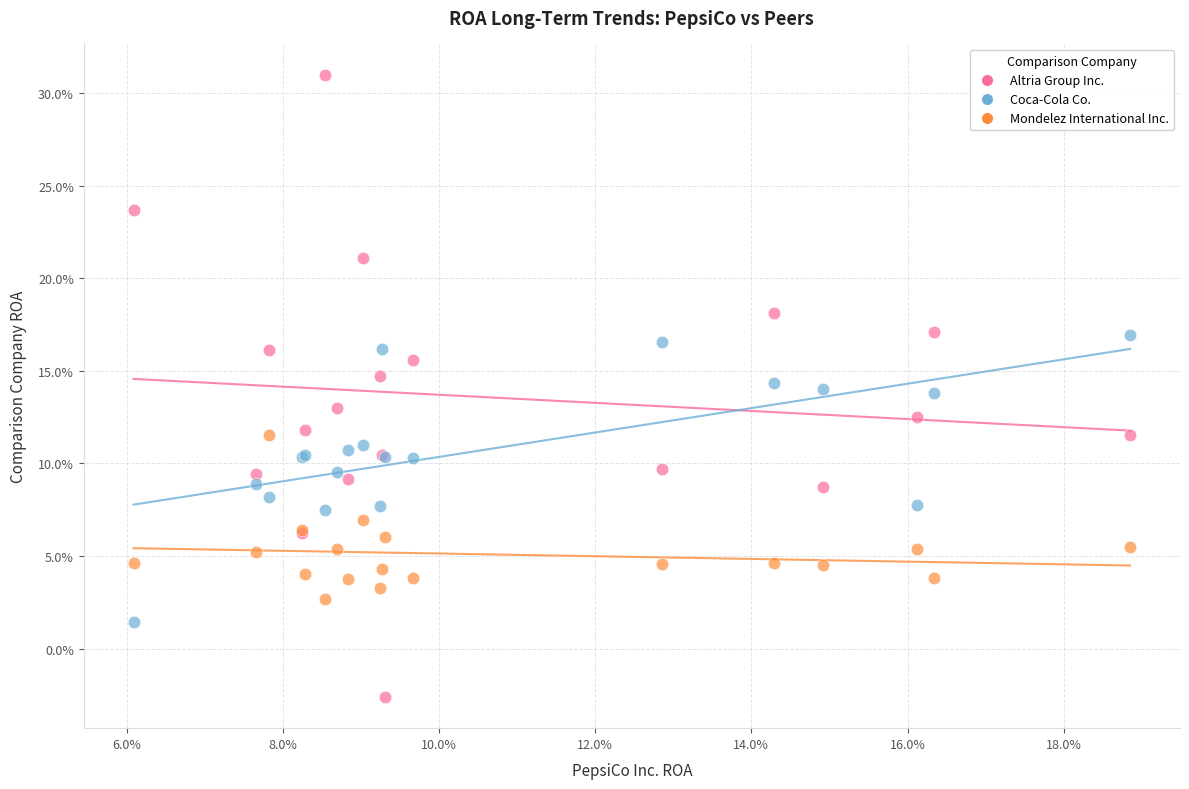

Which series contains the highest Y value?

Altria Group Inc.